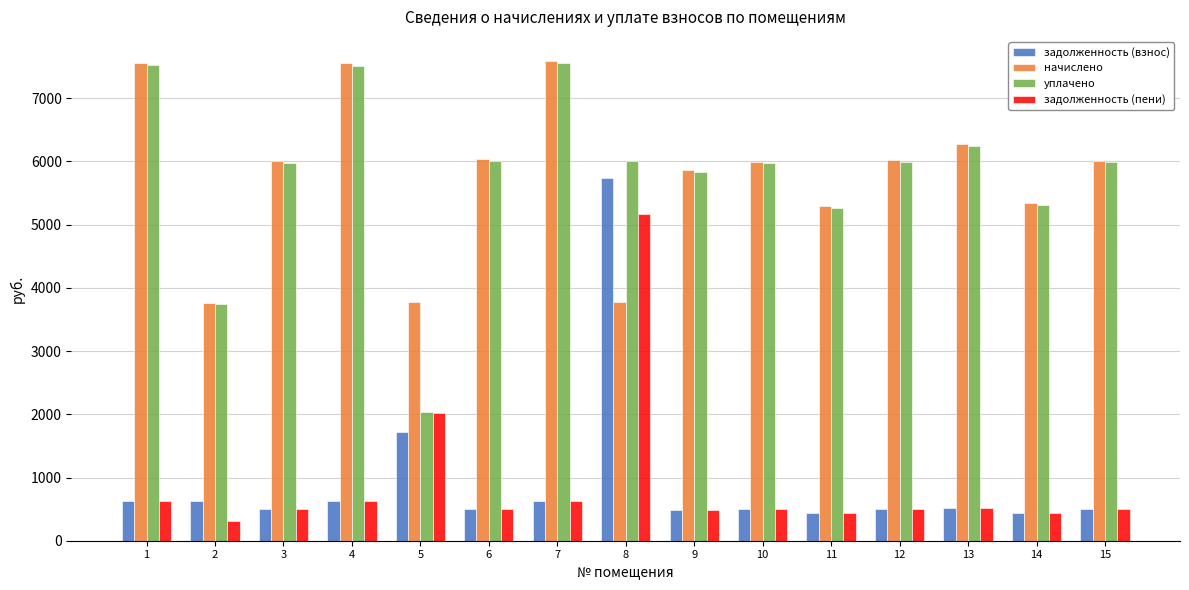

How many bars are there in each group?

4